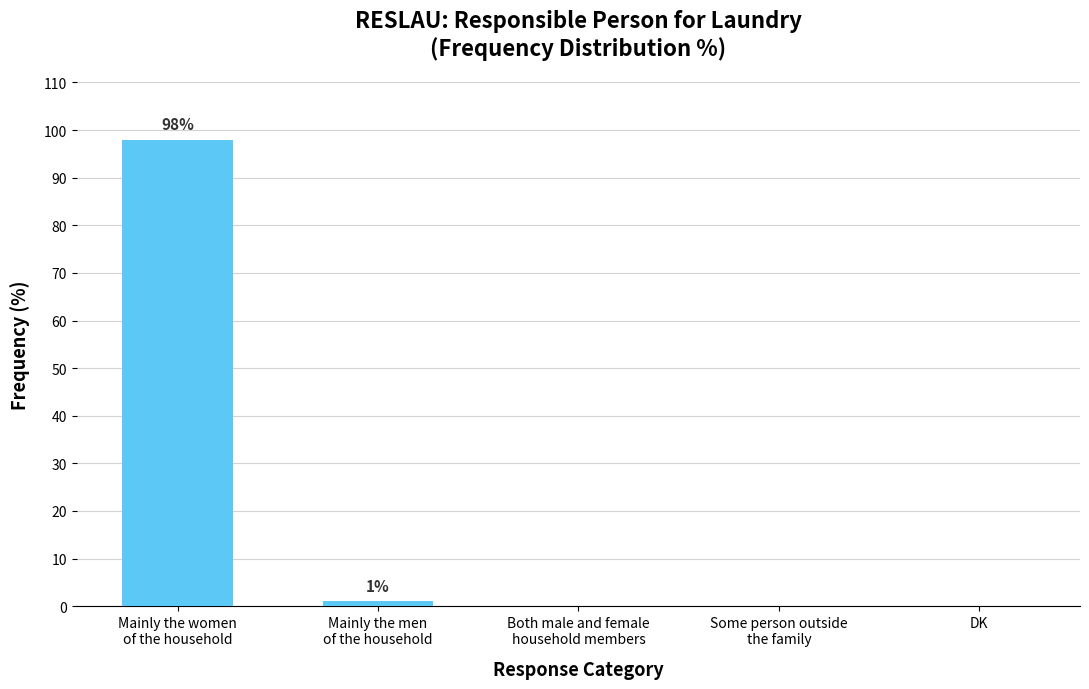

At which category does the chart reach its peak across all series?

Mainly the women
of the household